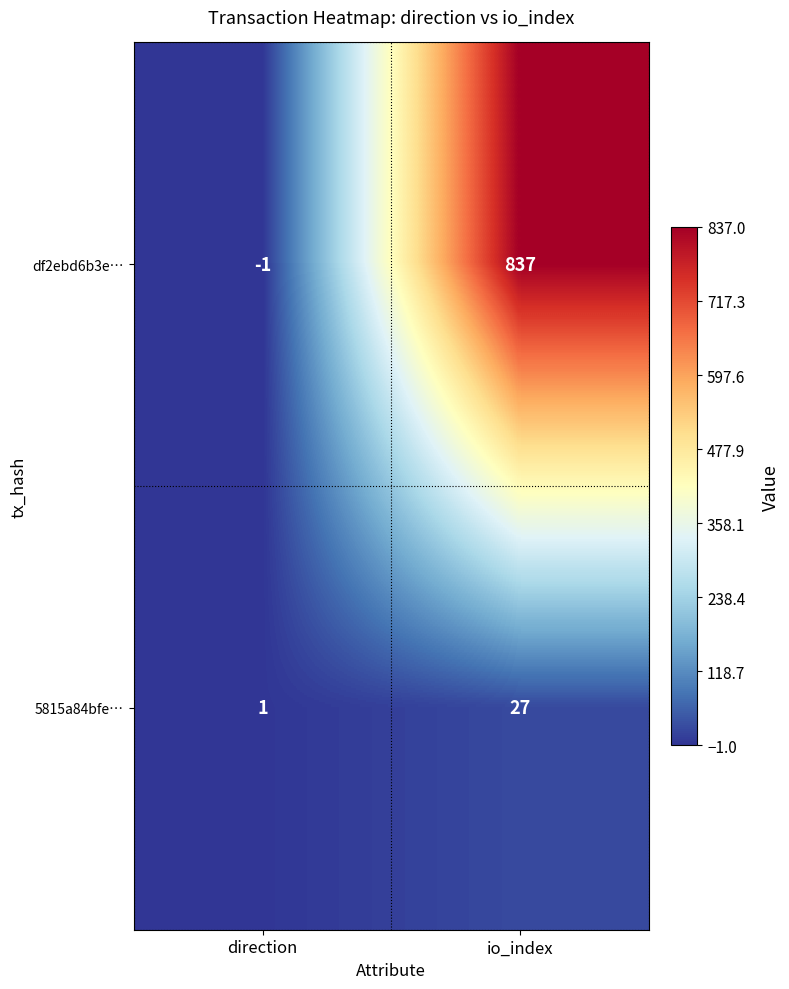

True or false: df2ebd6b3e… has a value of 837 at io_index.

True